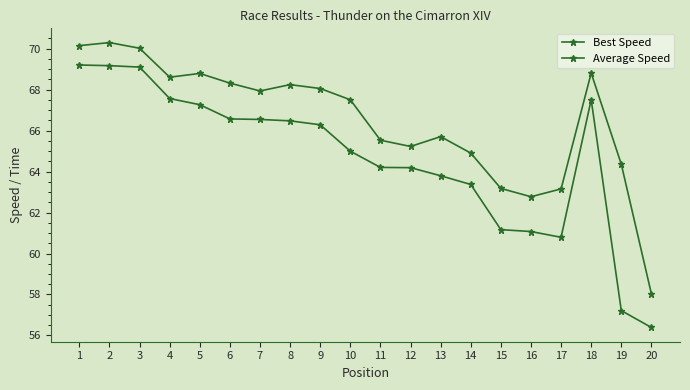

What is the difference between the second highest and minimum values in the Best Speed series?

12.1